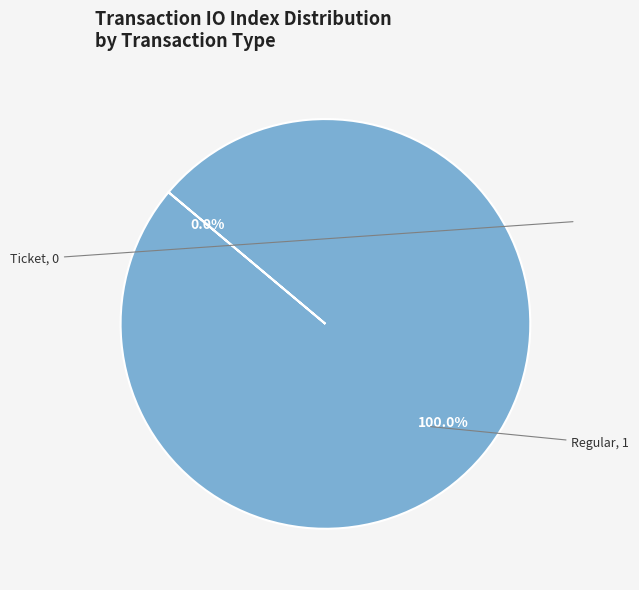

True or false: Ticket accounts for 12% of the total.

False